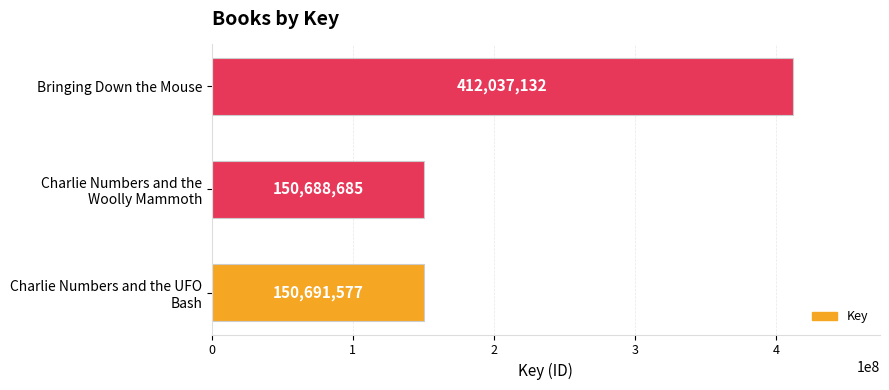

Reading top to bottom, extract all data points from this chart.

412037132	150688685	150691577